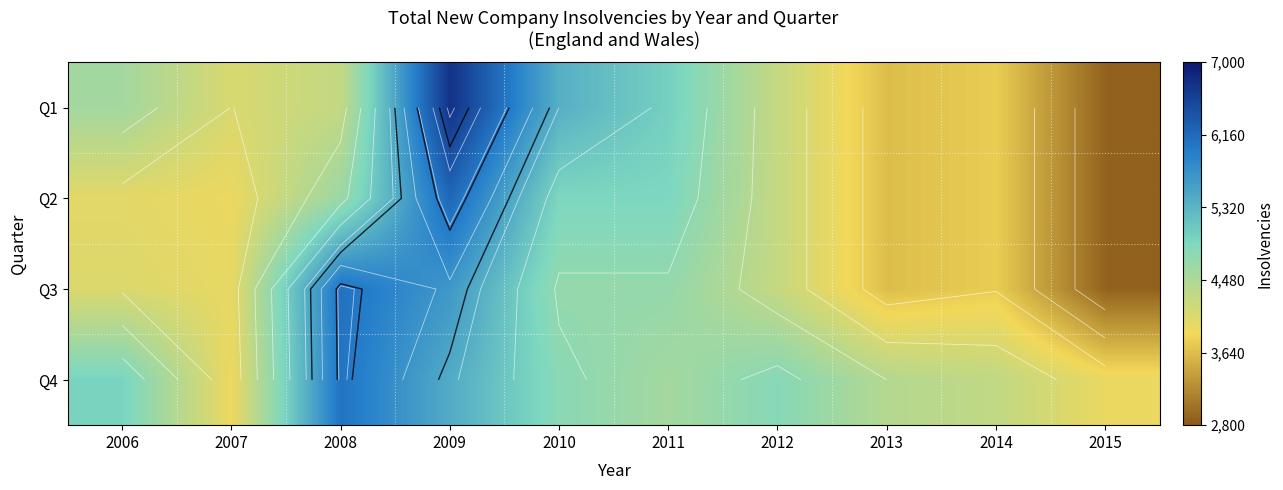

How many distinct data groups are displayed?

4